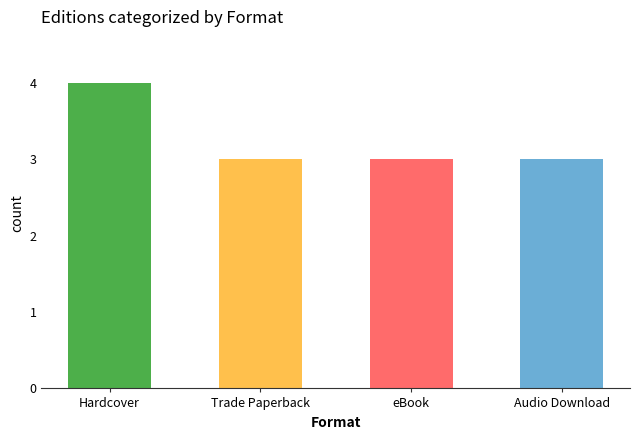

The chart shows a value of 4 at eBook. True or false?

False